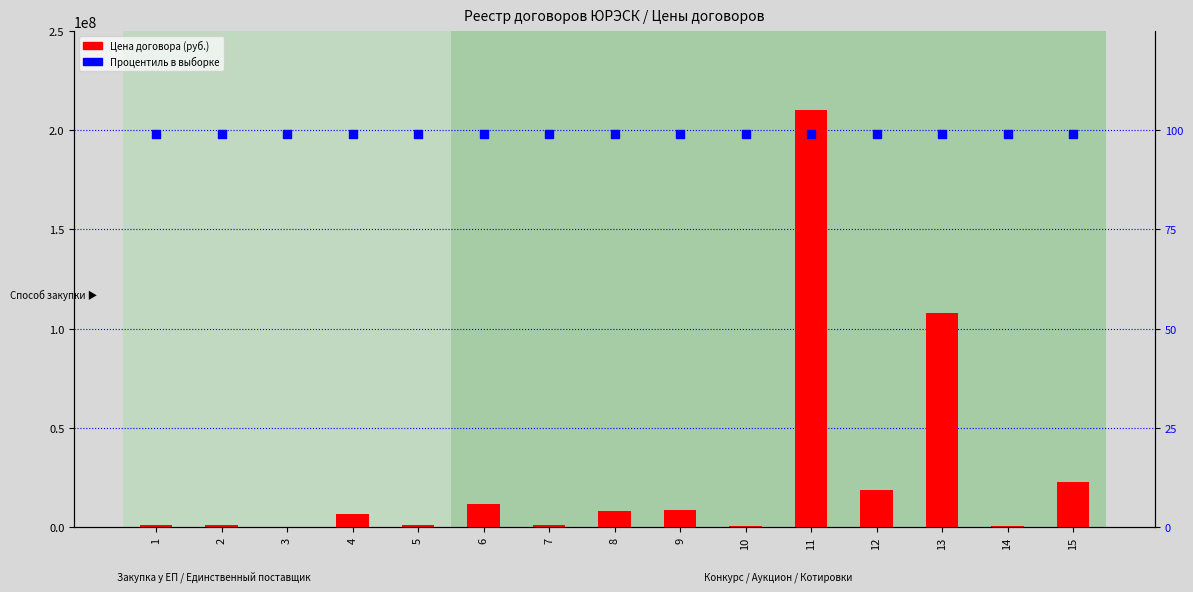

Which series has the widest spread of Y values?

Цена договора (руб.)